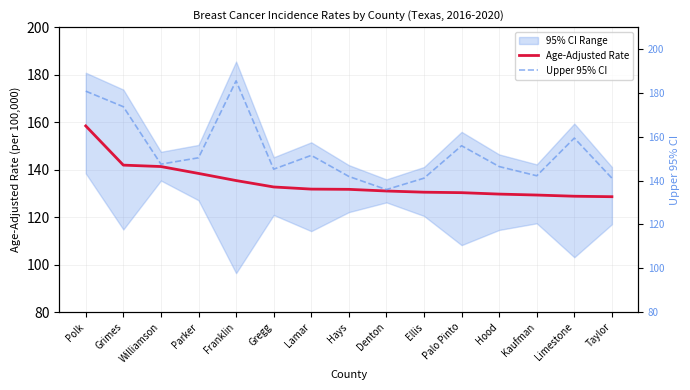

What is the difference between the highest and lowest values at Ellis?

10.6